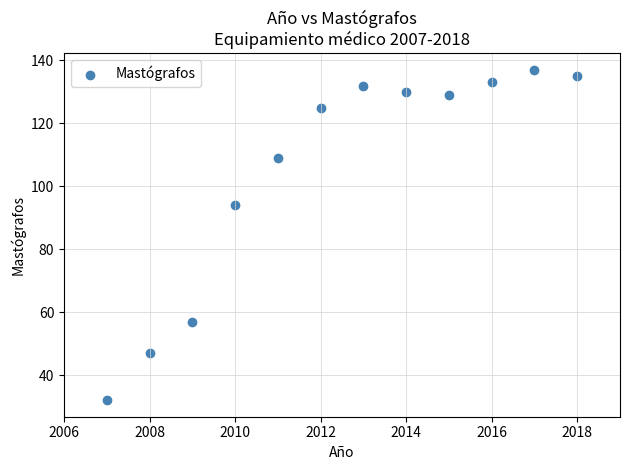

What is the average Y value?

105